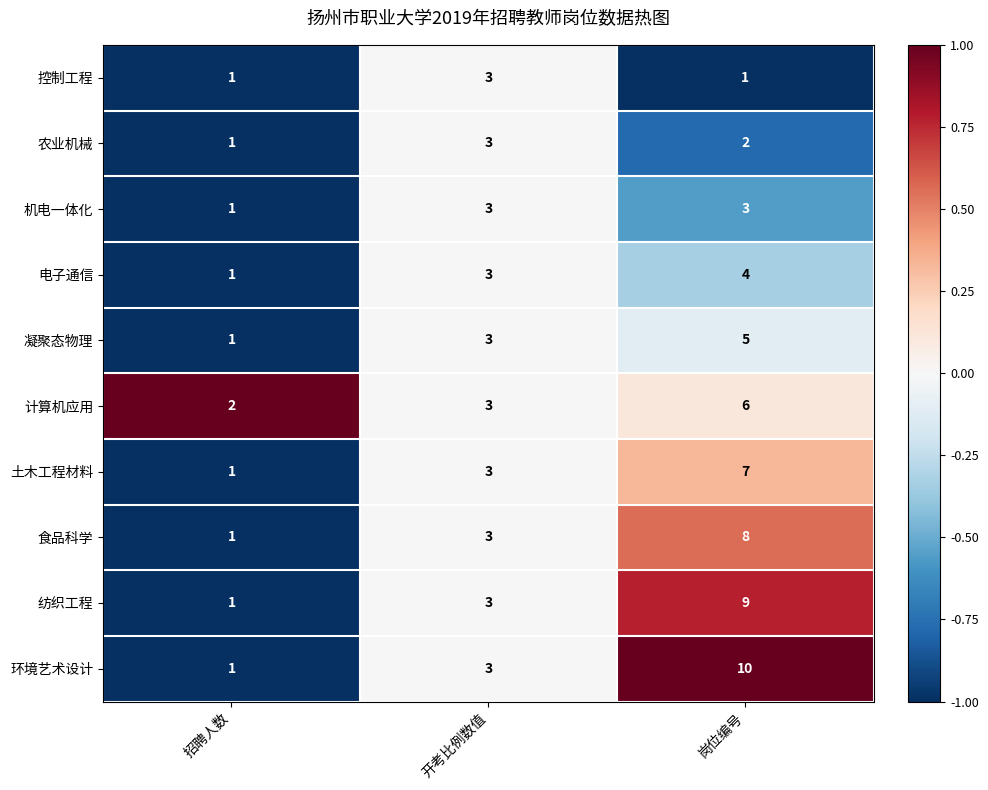

What is the difference between the highest and lowest values at 招聘人数?

1